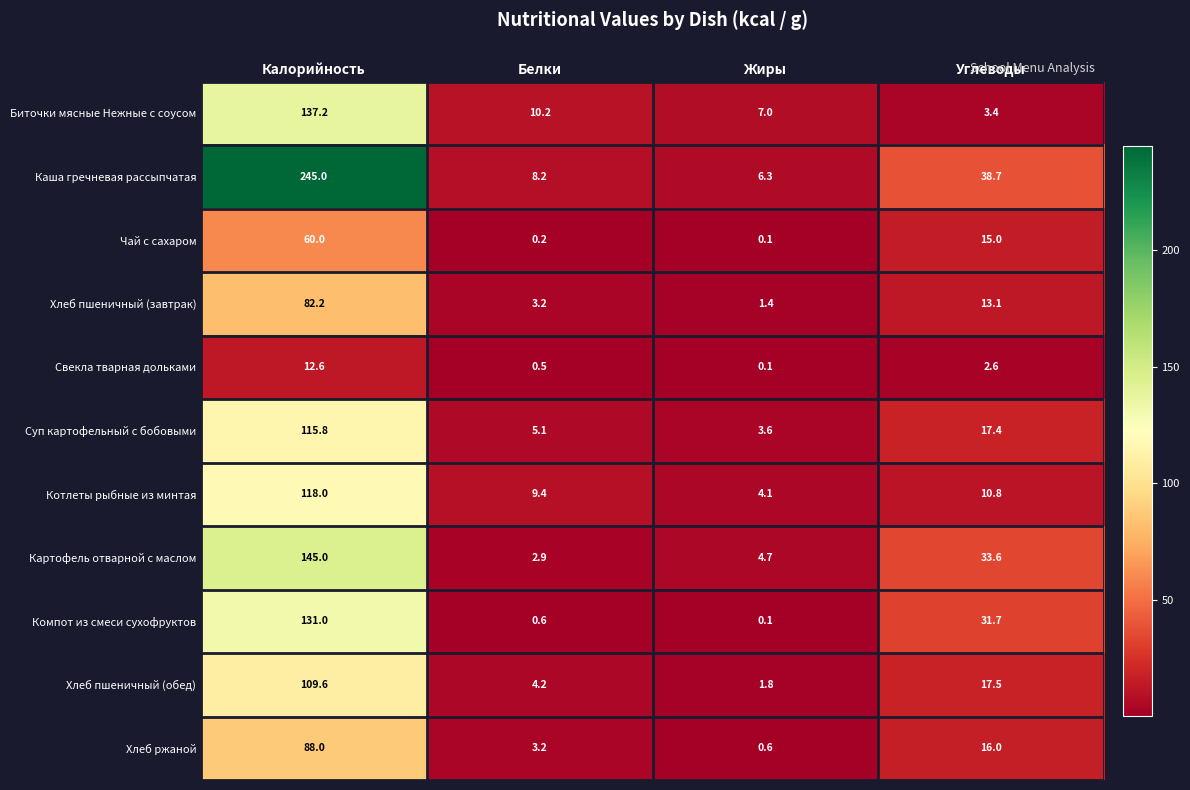

True or false: Хлеб пшеничный (завтрак) has a value of 3.2 at Белки.

True